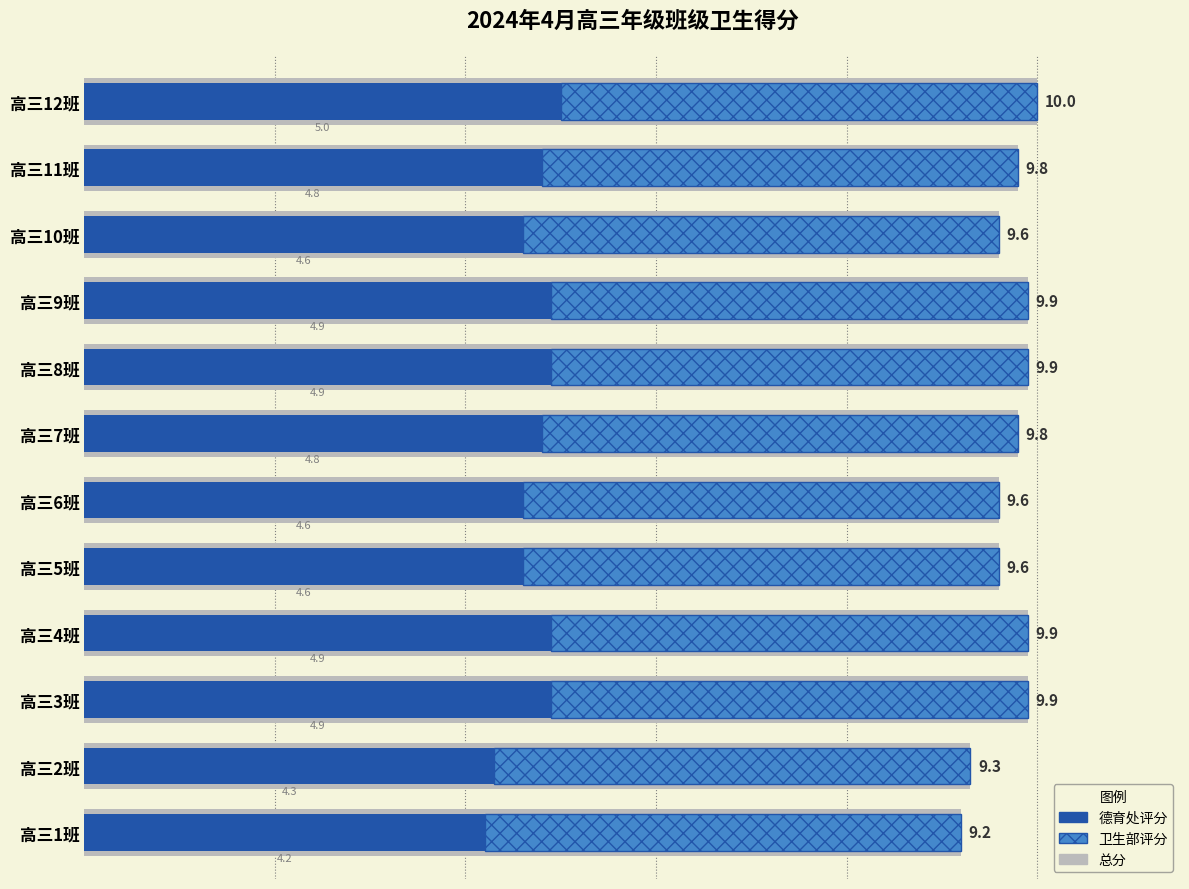

Rank the series by their maximum value, from highest to lowest.

总分, 德育处评分, 卫生部评分